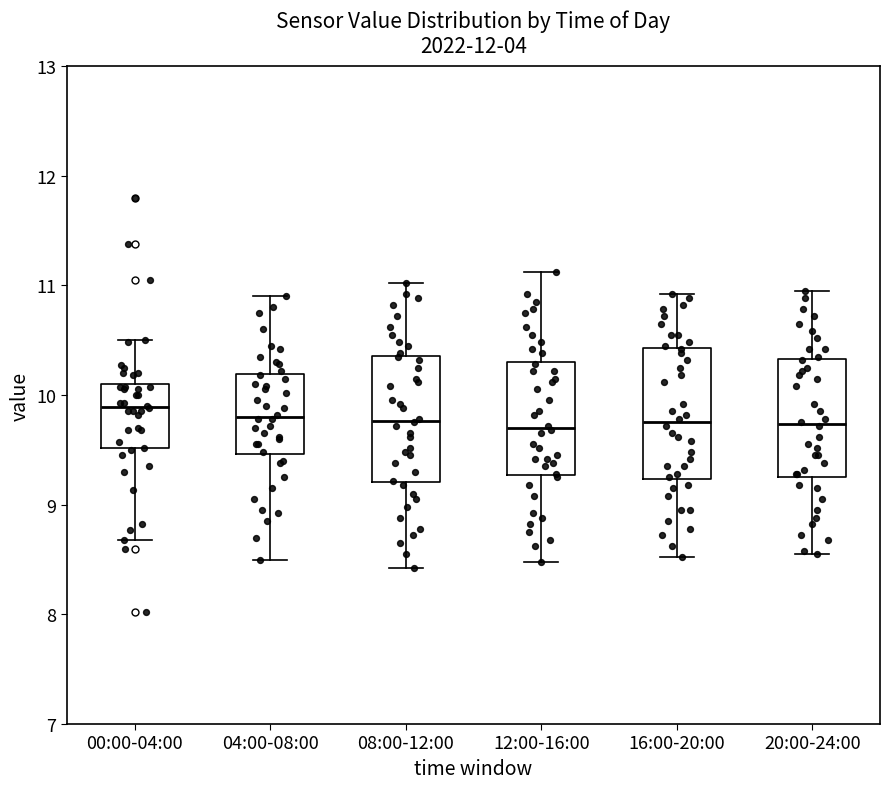

Where does the lower whisker of the box for 08:00-12:00 end on the y-axis? The values are not printed on the chart, so give them approximately, as read against the axis.

8.4